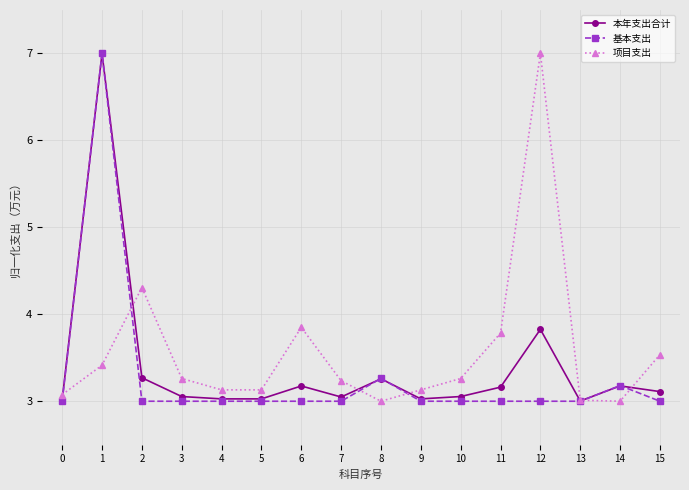

What is the difference between the second highest and minimum values in the 基本支出 series?

0.3